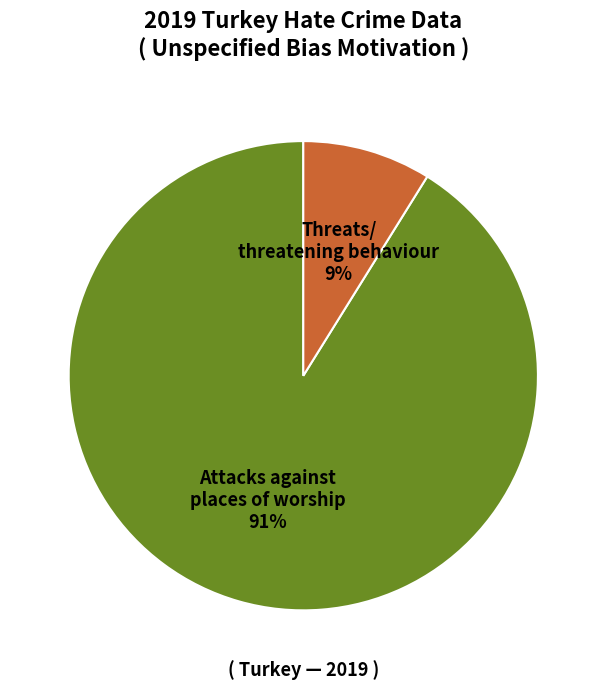

Count the number of slices in the pie.

2